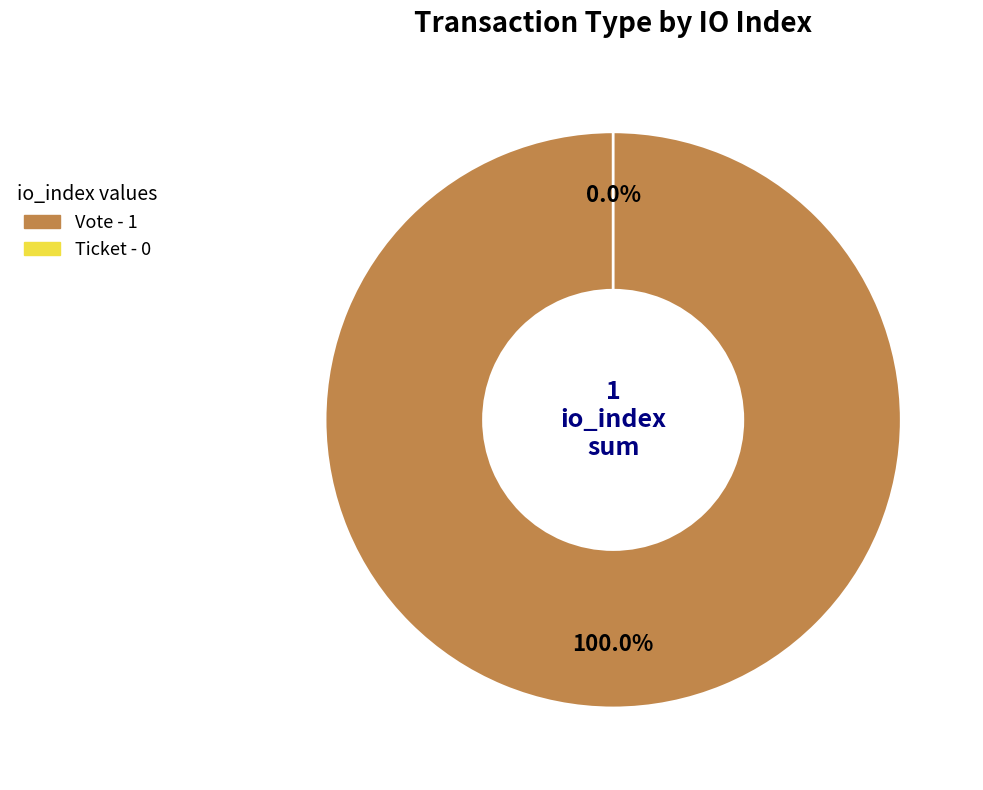

To the nearest percent, what is the difference between the largest and smallest slice percentages?

100%